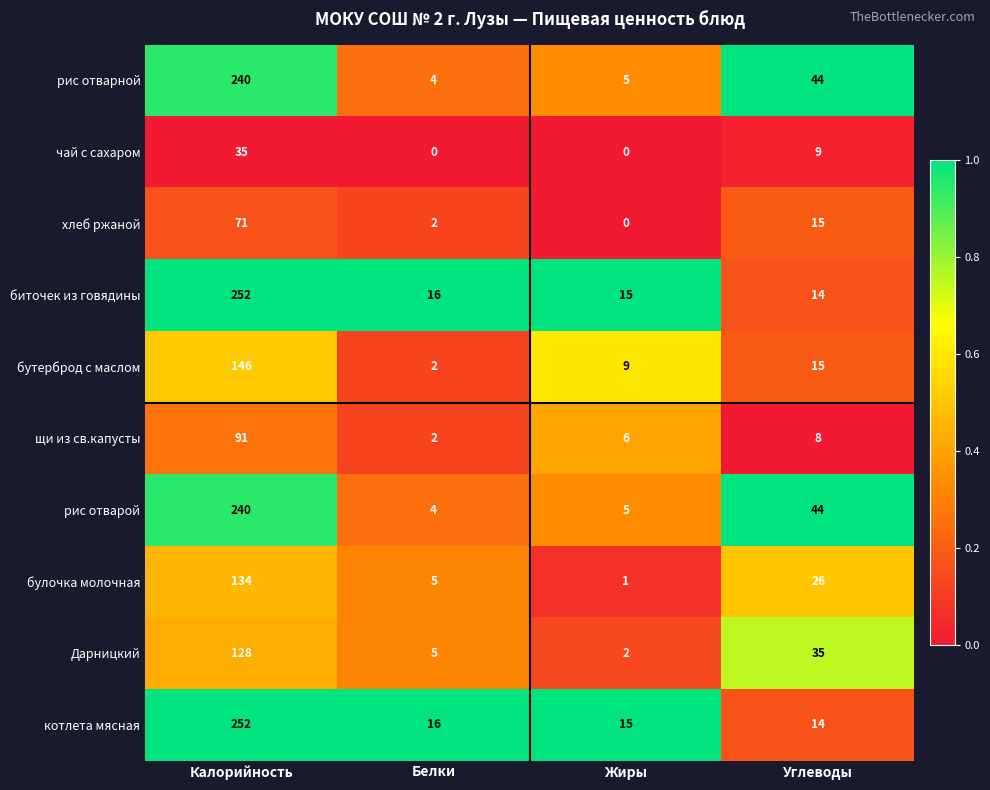

What is the sum of all хлеб ржаной values?

88